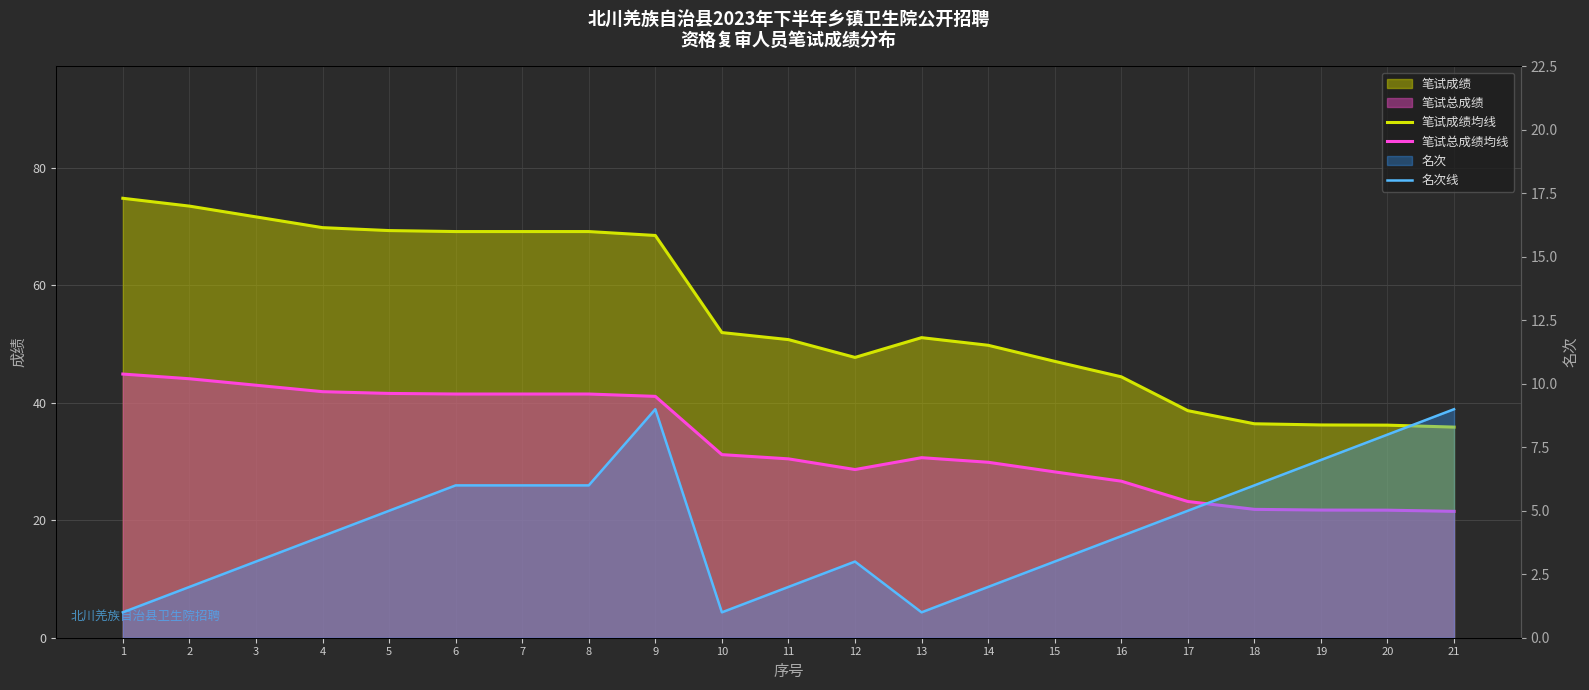

How many interior local peaks does the 名次线 series have?

2